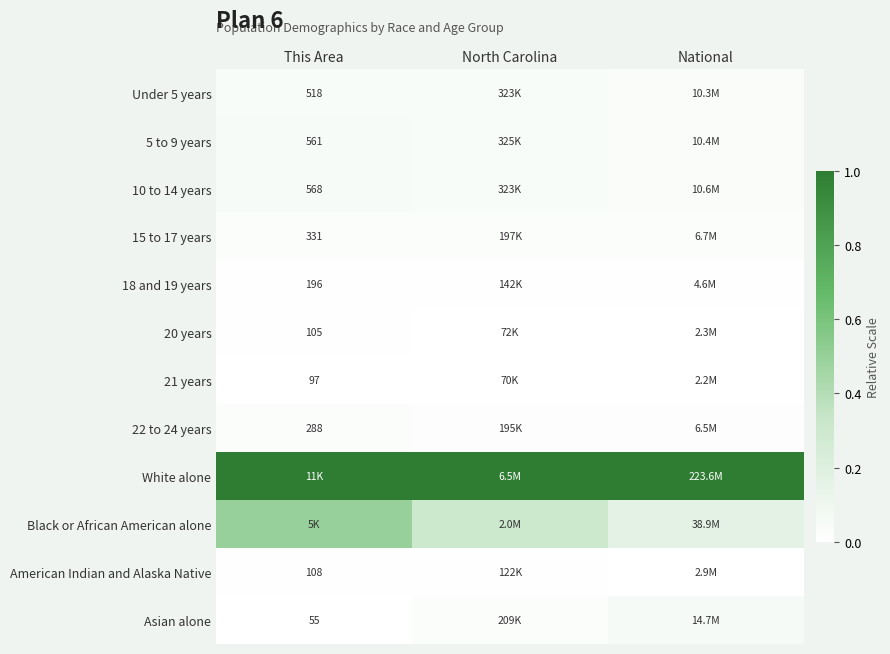

Between This Area and National, which series saw the biggest shift?

Black or African American alone